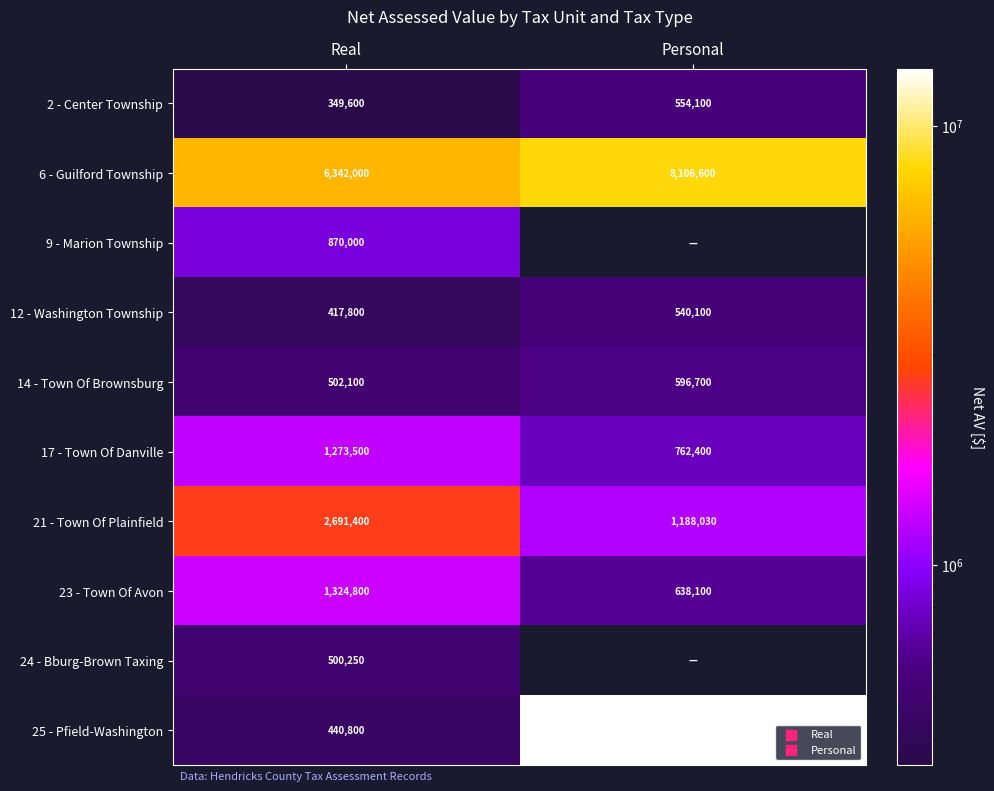

List the labels in order of 17 - Town Of Danville value, largest first.

Real, Personal